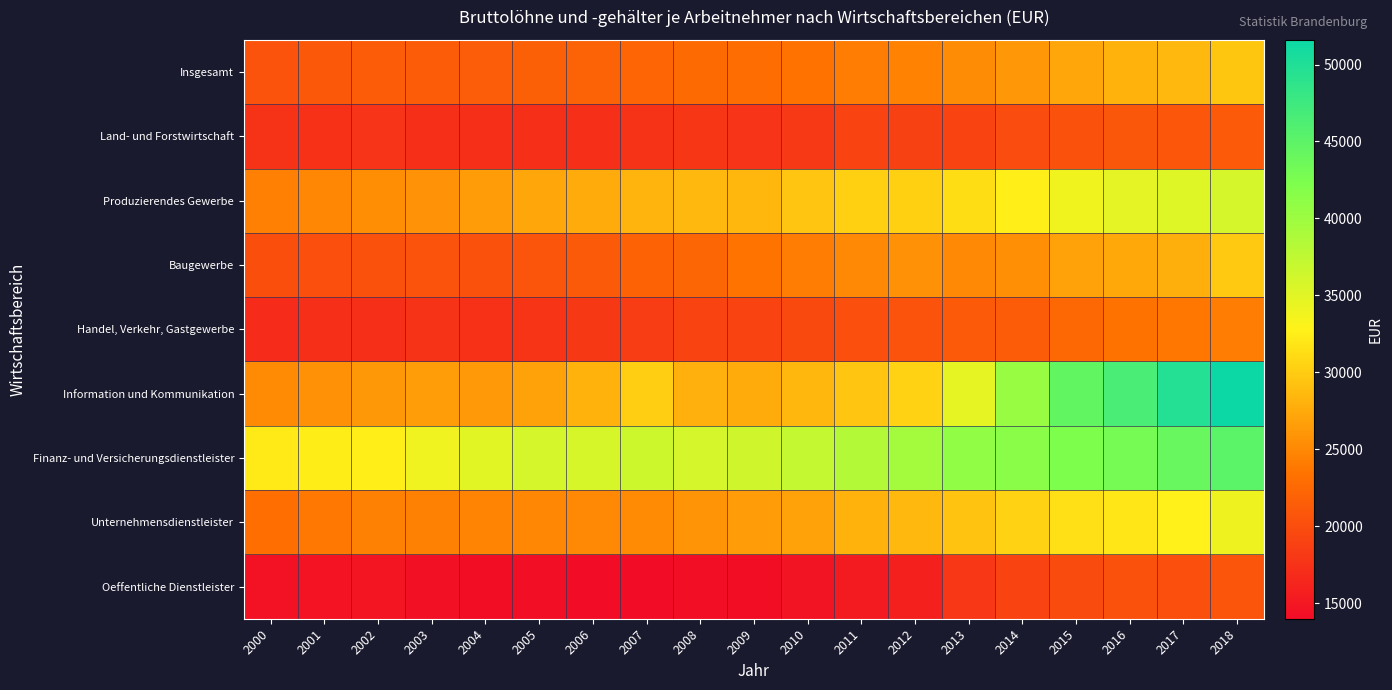

Which series has the largest total across all categories?

Finanz- und Versicherungsdienstleister